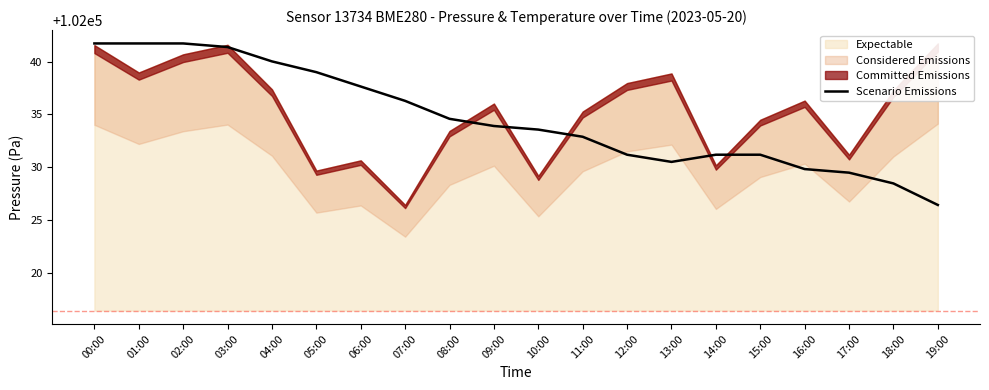

The value at 11:00 is 102032.9. True or false?

True